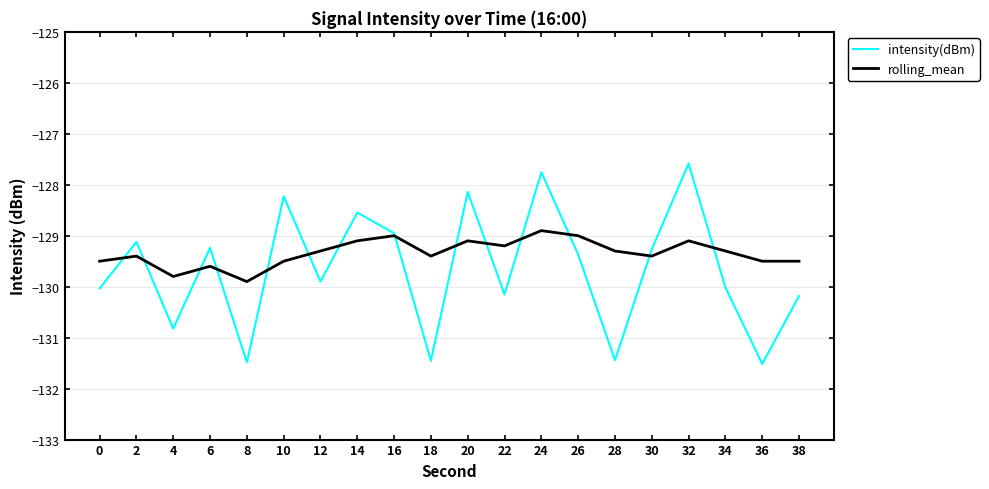

How many intersections are there between rolling_mean and intensity(dBm)?

14